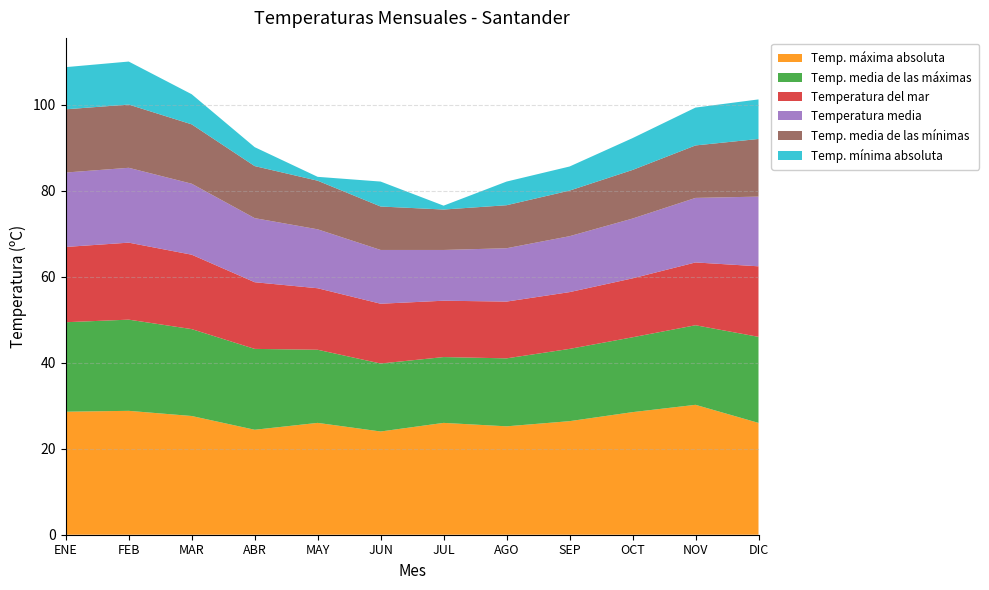

Reading left to right, what are all the values shown in this chart?

Temp. máxima absoluta: ENE=28.6	FEB=28.8	MAR=27.6	ABR=24.4	MAY=26.0	JUN=24.0	JUL=26.0	AGO=25.2	SEP=26.4	OCT=28.5	NOV=30.2	DIC=26.0
Temp. media de las máximas: ENE=20.8	FEB=21.2	MAR=20.2	ABR=18.8	MAY=17.0	JUN=15.8	JUL=15.3	AGO=15.8	SEP=16.8	OCT=17.4	NOV=18.5	DIC=20.0
Temperatura media: ENE=17.3	FEB=17.4	MAR=16.5	ABR=14.9	MAY=13.7	JUN=12.5	JUL=11.8	AGO=12.4	SEP=13.0	OCT=13.9	NOV=15.0	DIC=16.2
Temp. media de las mínimas: ENE=14.7	FEB=14.7	MAR=13.8	ABR=12.1	MAY=11.3	JUN=10.1	JUL=9.4	AGO=10.0	SEP=10.6	OCT=11.3	NOV=12.2	DIC=13.4
Temp. mínima absoluta: ENE=9.8	FEB=10.0	MAR=7.0	ABR=4.4	MAY=0.9	JUN=5.8	JUL=0.9	AGO=5.5	SEP=5.6	OCT=7.4	NOV=8.8	DIC=9.2
Temperatura del mar: ENE=17.5	FEB=17.9	MAR=17.3	ABR=15.5	MAY=14.3	JUN=13.9	JUL=13.1	AGO=13.2	SEP=13.2	OCT=13.7	NOV=14.6	DIC=16.4